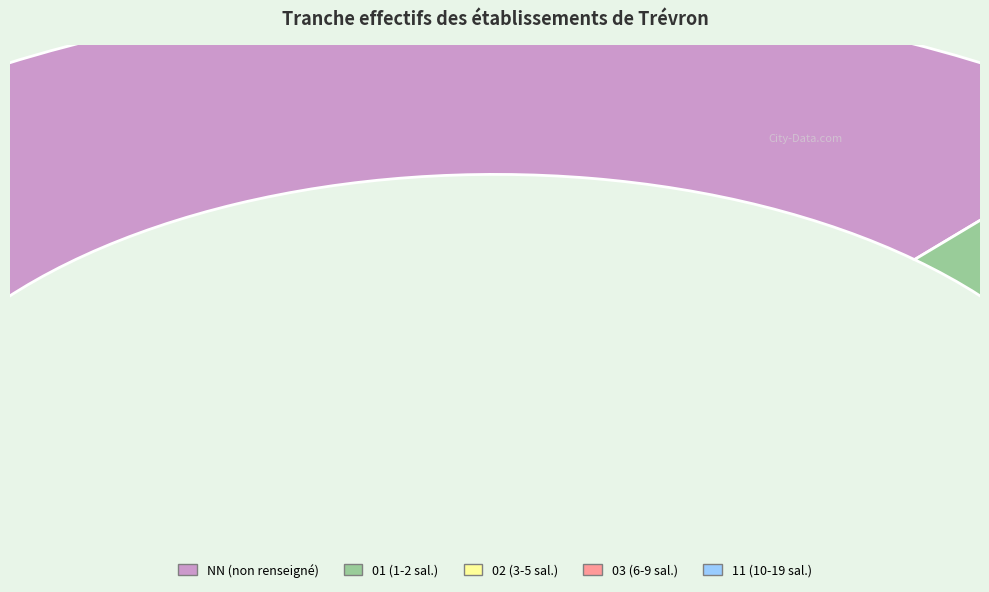

Is there any slice that represents more than half of the pie?

Yes